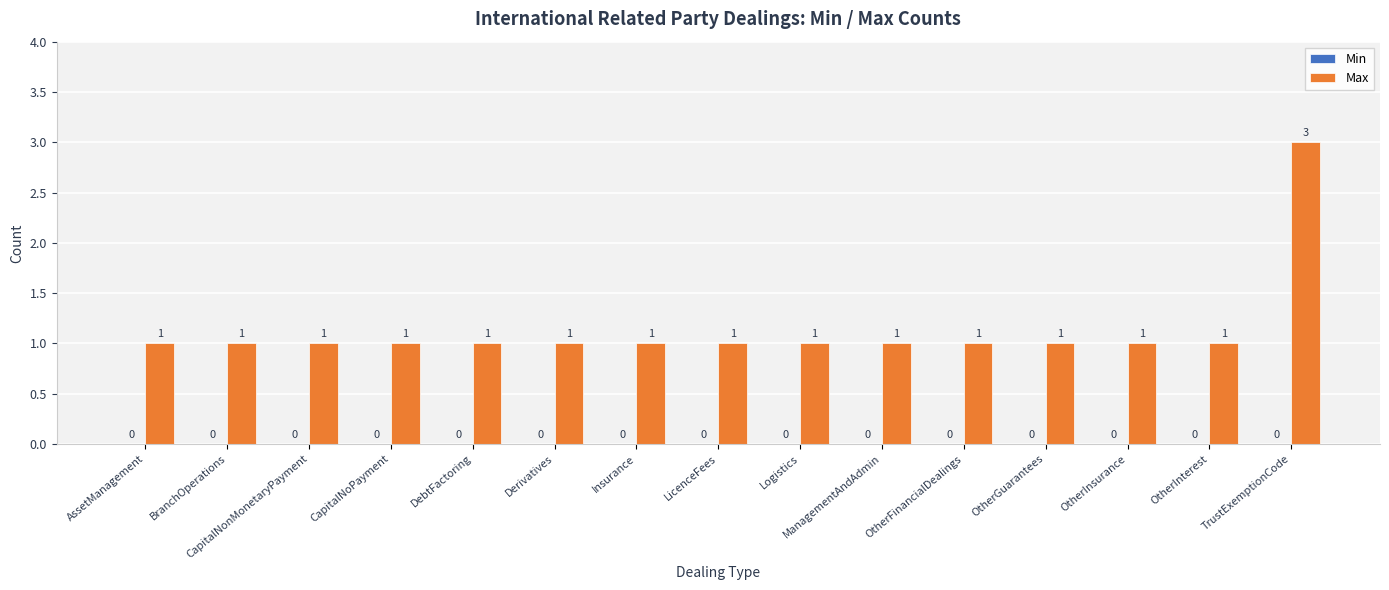

The chart shows a value of 0 at BranchOperations. True or false?

False